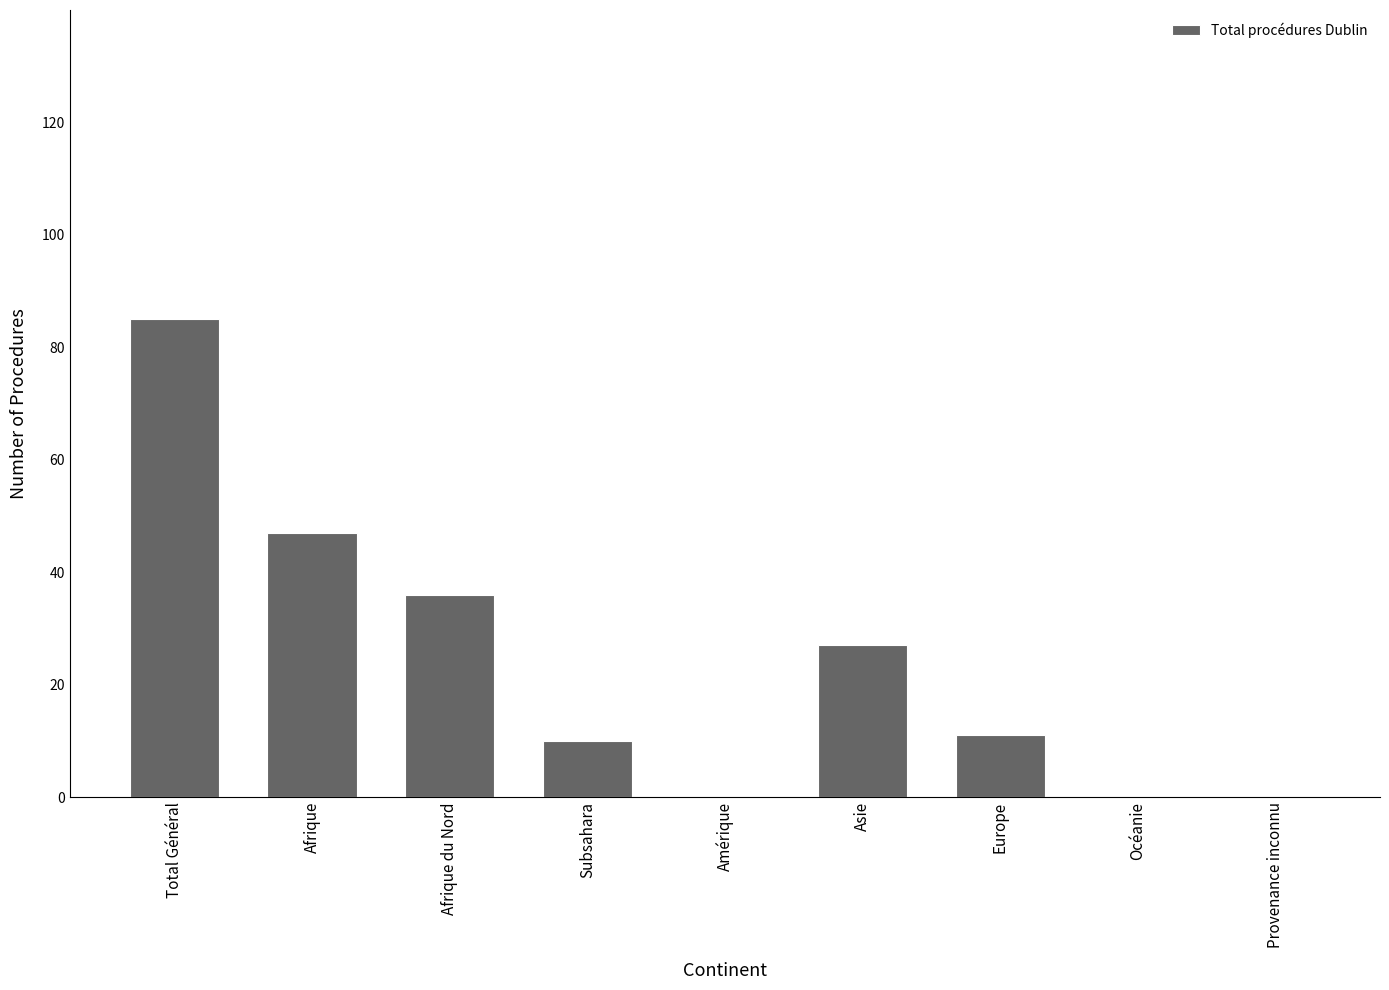

Reading right to left, extract all data points from this chart.

0	0	11	27	0	10	36	47	85